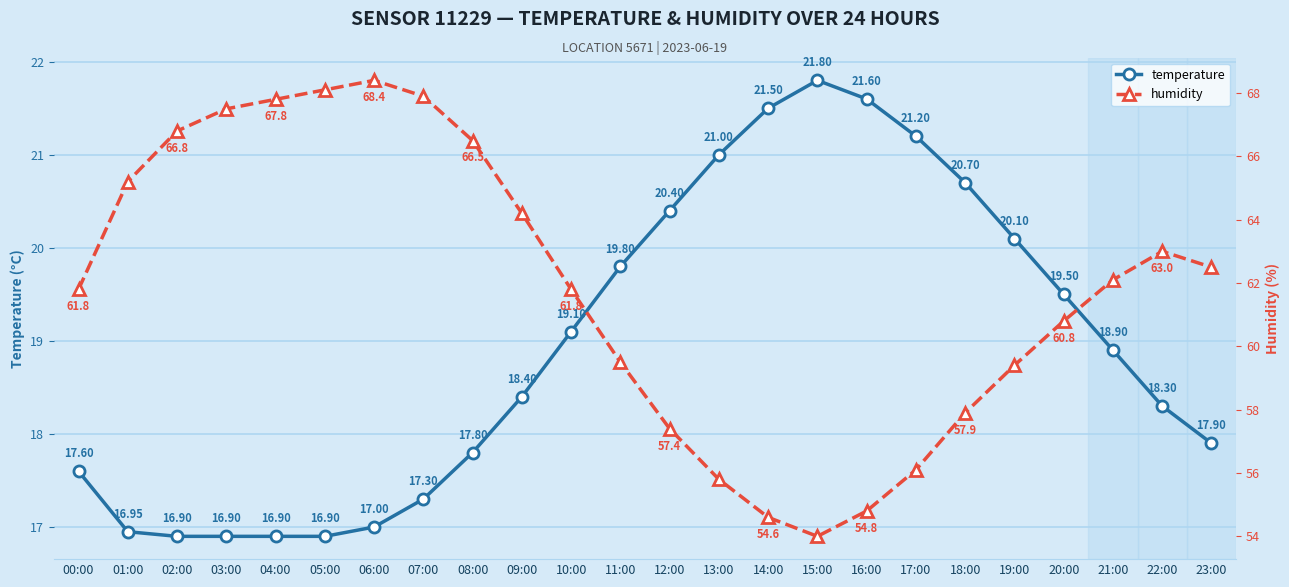

What is the label of the 2nd point from the left?

01:00